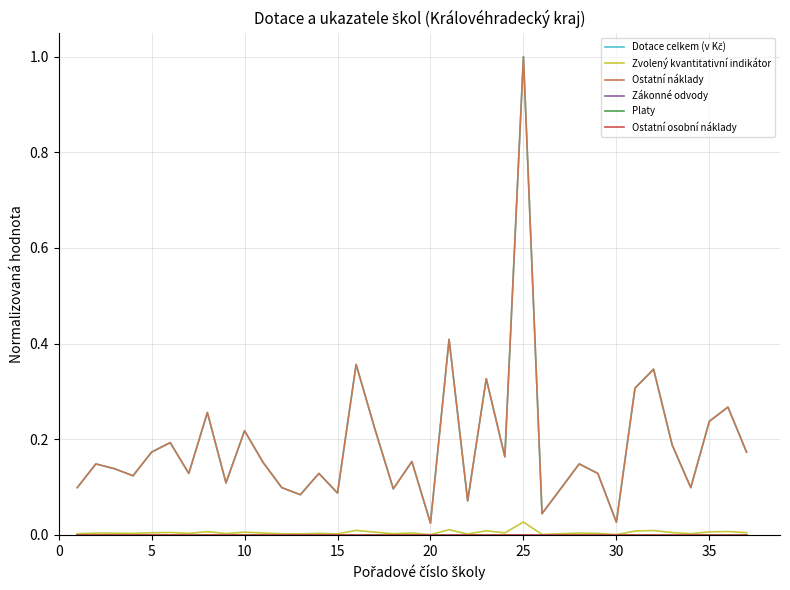

Is this an area chart (filled region under the line)?

No